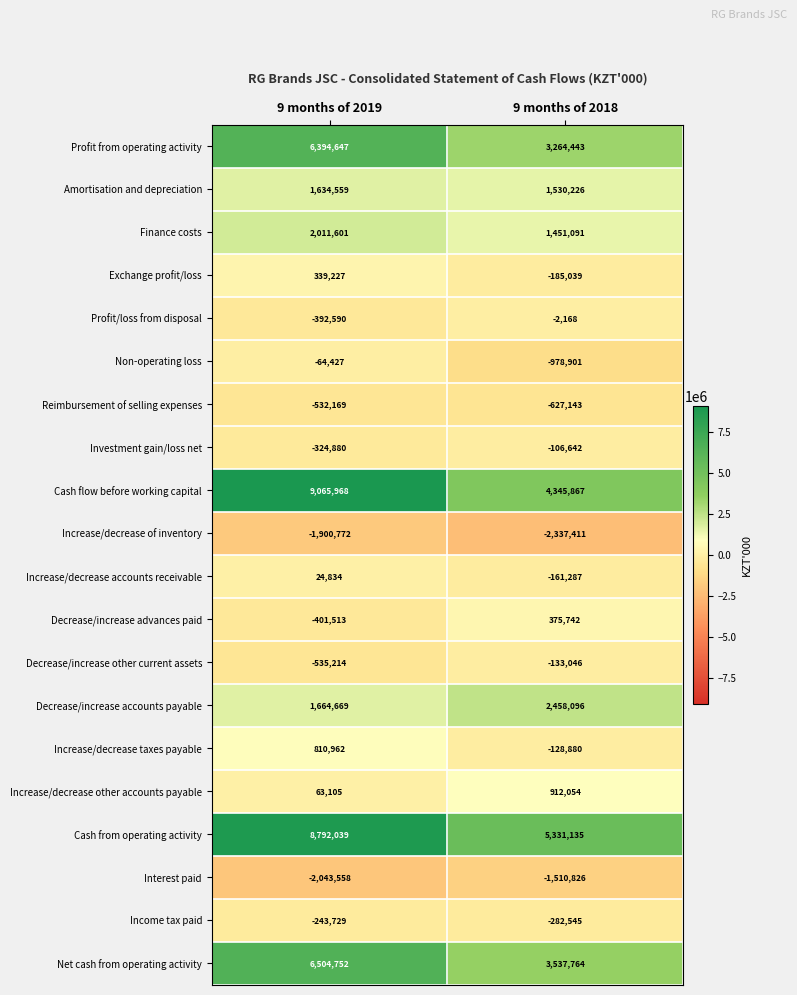

What is the approximate value of Reimbursement of selling expenses at 9 months of 2018, to the nearest 100?

-627100